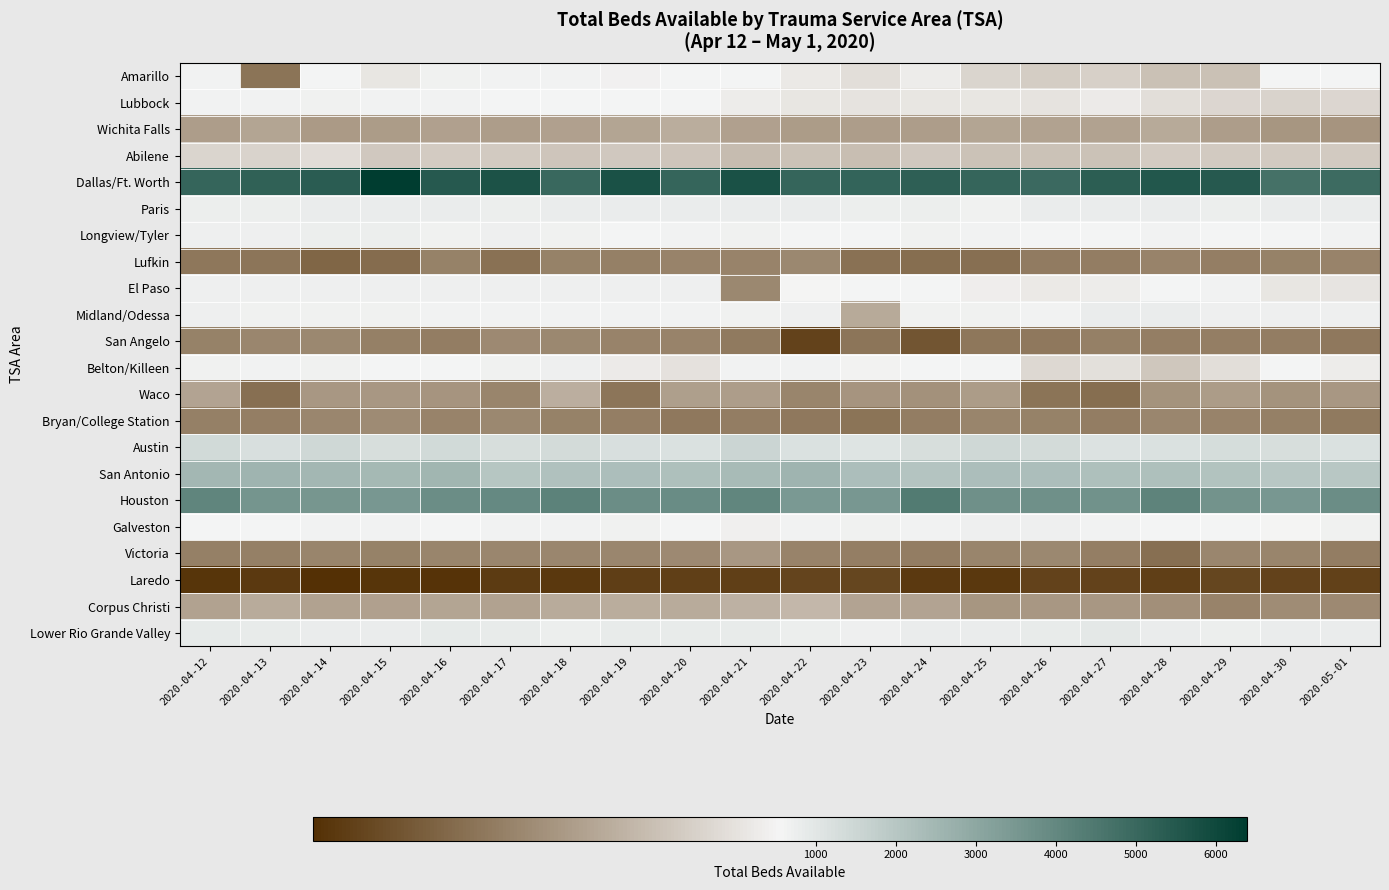

What is the total value across all series at 2020-04-16?

22047